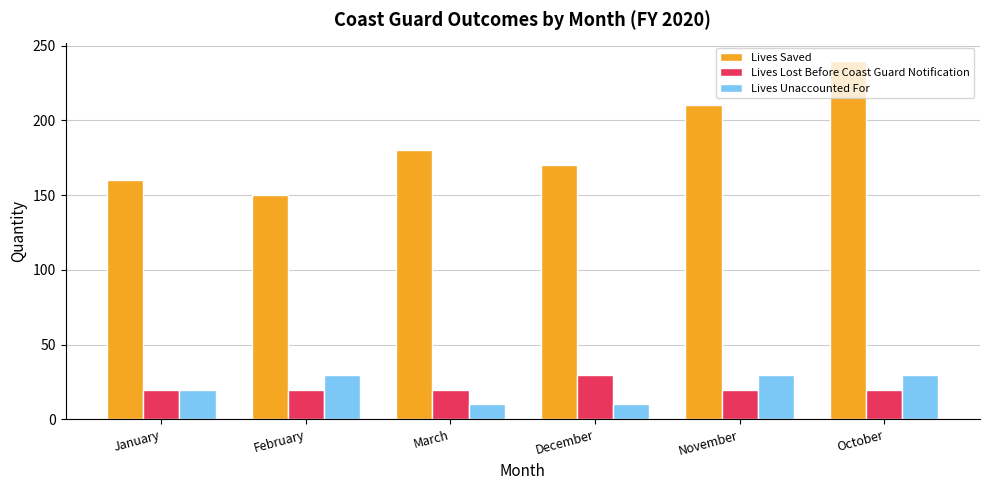

What is the difference between the highest and lowest values at February?

130